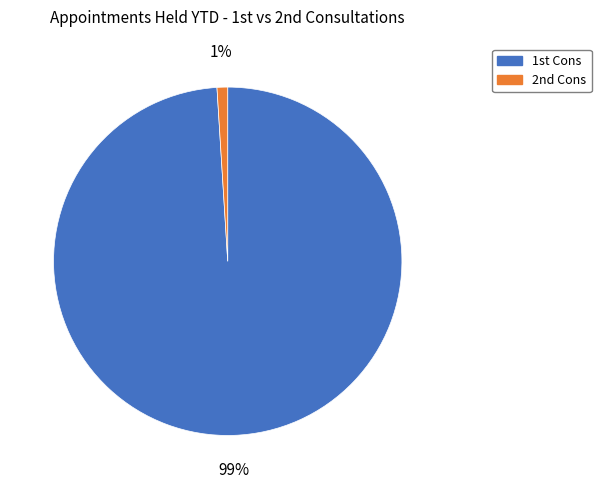

Which category accounts for the majority?

1st Cons